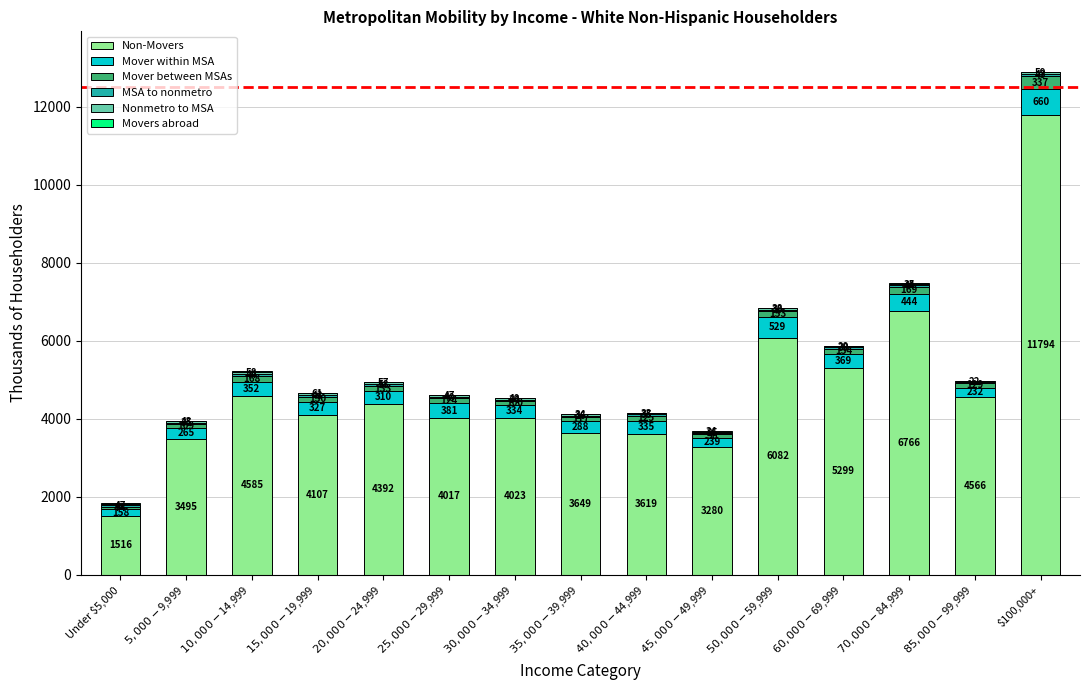

At which category is the sum across all series the highest?

$100,000+